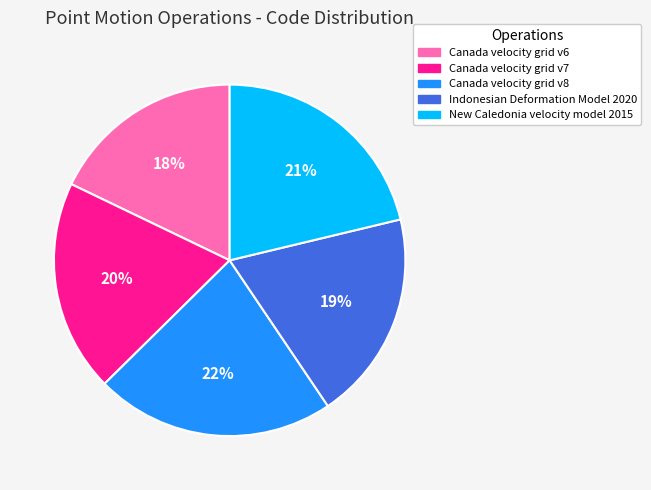

To the nearest percent, what portion does Indonesian Deformation Model 2020 represent?

19%